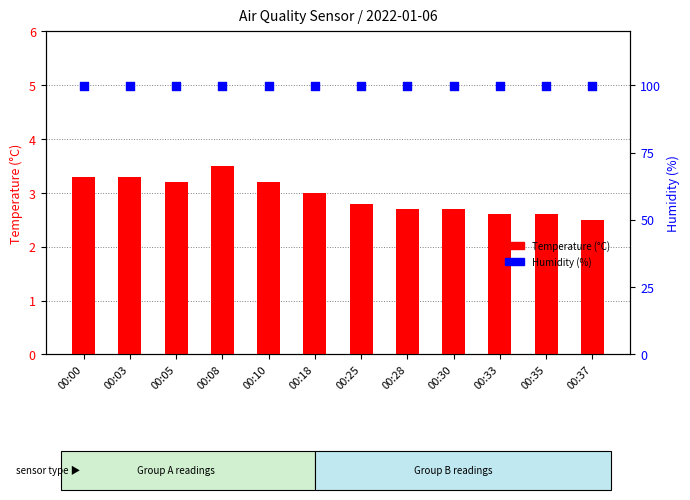

Is the value of Temperature (°C) at 00:00 greater than the value of Humidity (%) at 00:10?

No